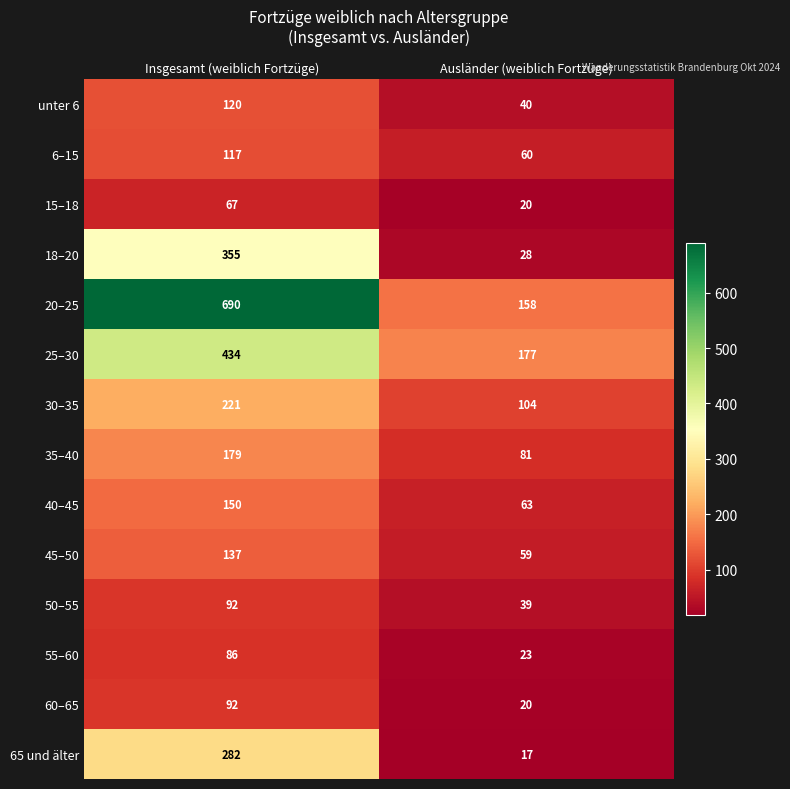

Is it true that 35–40 equals 179 at Insgesamt (weiblich Fortzüge)?

True